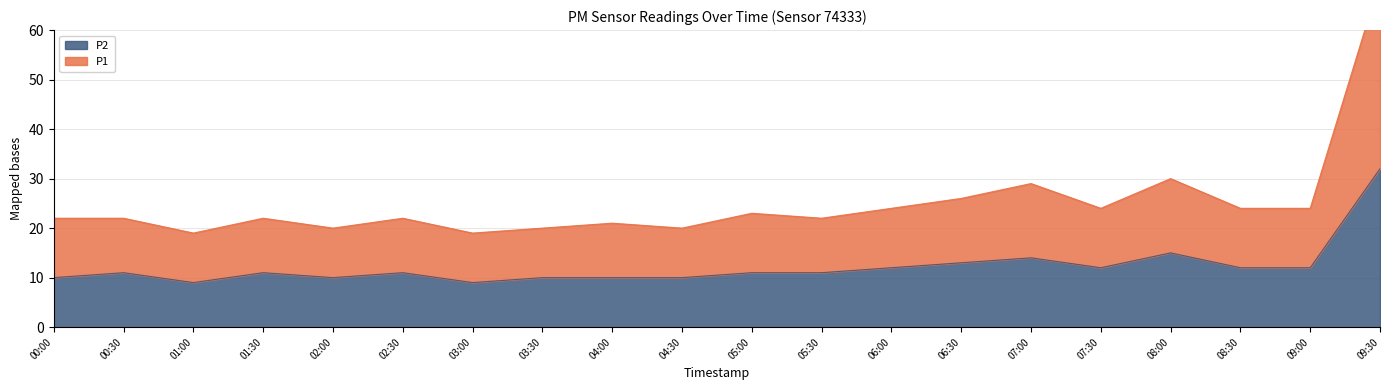

Is the value of P2 at 03:30 greater than the value of P1 at 06:30?

No